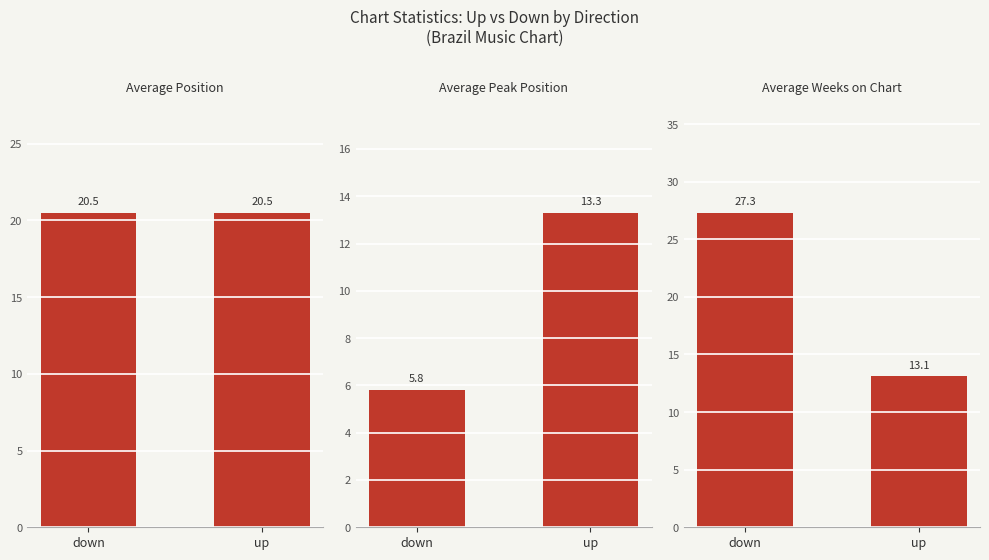

What is the lowest value of the Average Peak Position series?

5.8